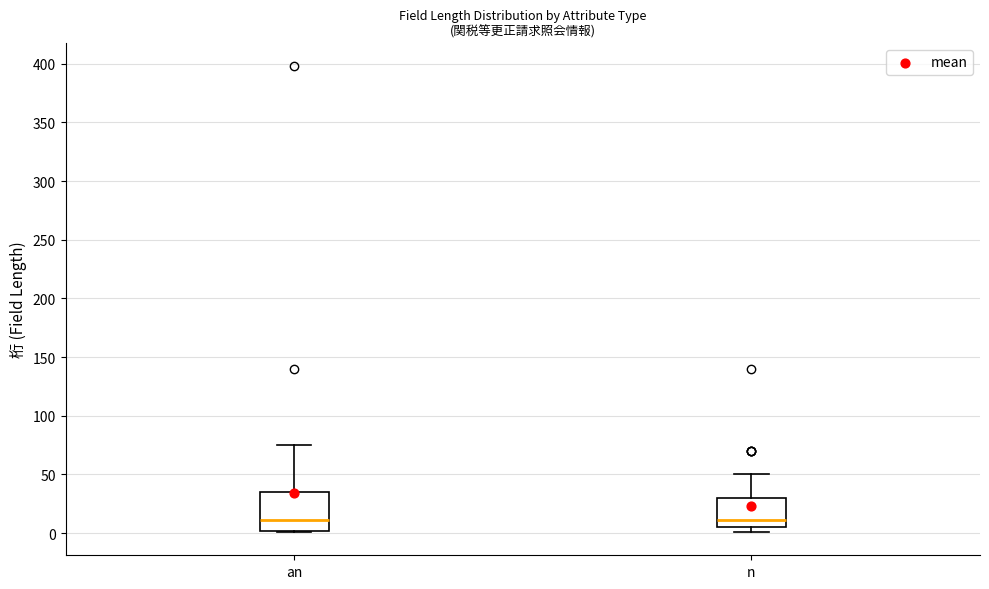

Which box is the tallest, from its lower edge to its upper edge?

an